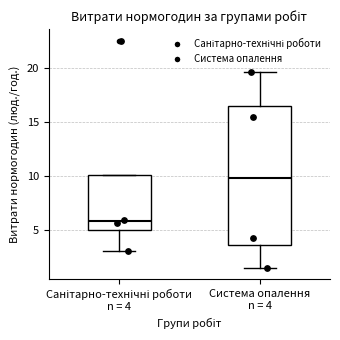

Reading left to right, transcribe this box plot: for each box, give where its median line is, the range the box spans, and where its two whiskers end, as read against the y-axis. The values are not printed on the chart, so give them approximately, as read against the axis.

Санітарно-технічні роботи n = 4: median 6.0, box 5.0 to 10.0, whiskers 3.0 to 10.0
Система опалення n = 4: median 10.0, box 3.5 to 16.5, whiskers 1.5 to 19.5